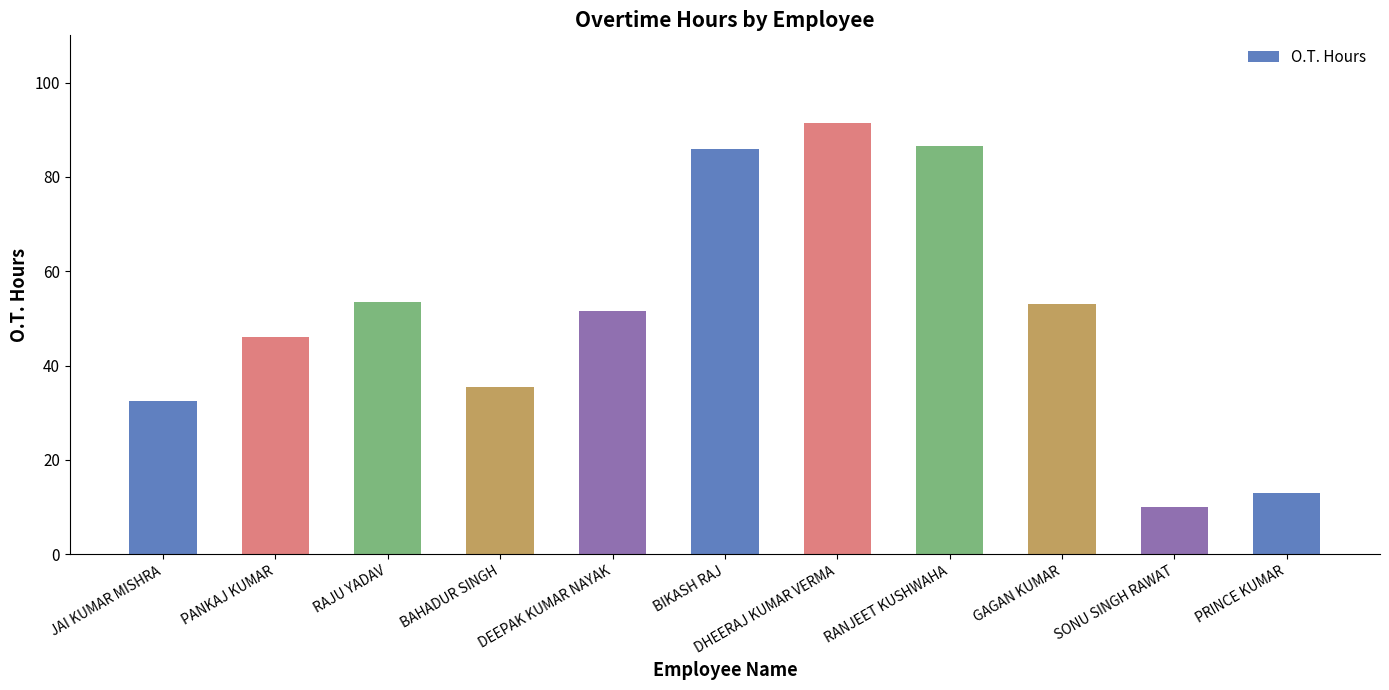

Reading right to left, extract all data points from this chart.

PRINCE KUMAR=13.0	SONU SINGH RAWAT=10.0	GAGAN KUMAR=53.0	RANJEET KUSHWAHA=86.5	DHEERAJ KUMAR VERMA=91.5	BIKASH RAJ=86.0	DEEPAK KUMAR NAYAK=51.5	BAHADUR SINGH=35.5	RAJU YADAV=53.5	PANKAJ KUMAR=46.0	JAI KUMAR MISHRA=32.5